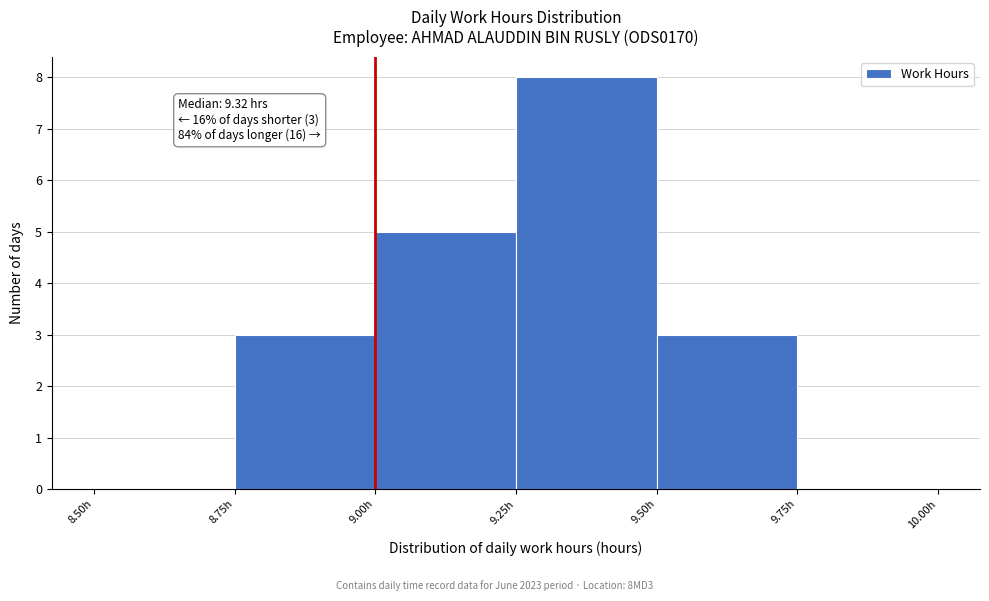

Over which range of the x-axis is the bar tallest?

9.25 to 9.50